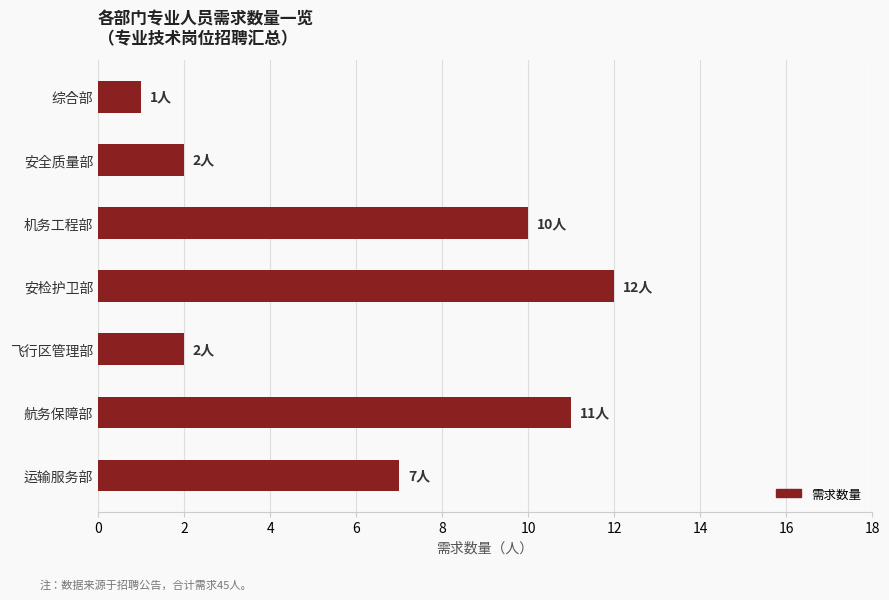

At which label is the value closest to 6?

运输服务部